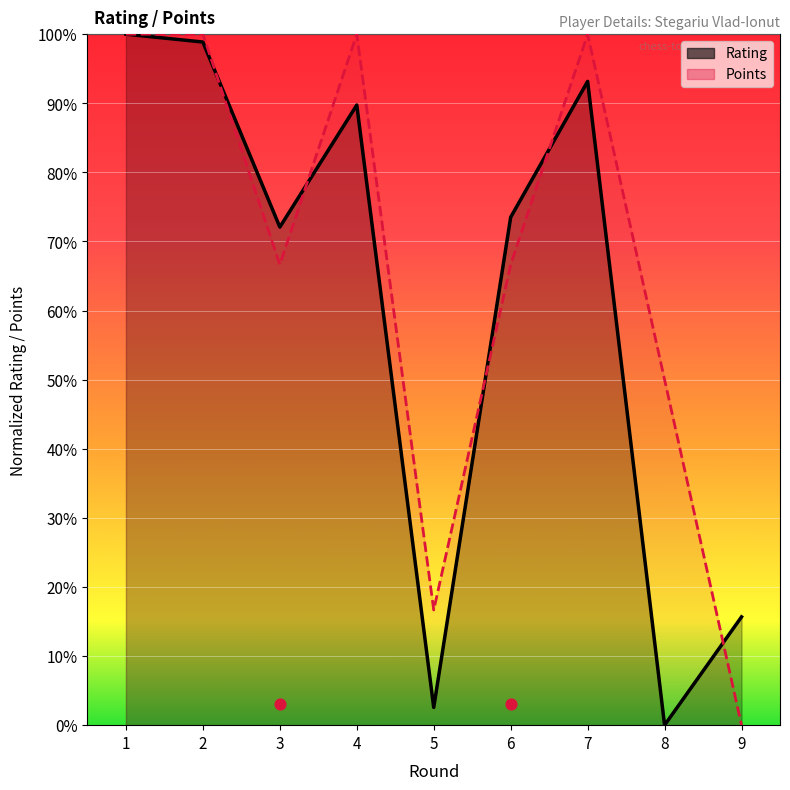

At how many categories does at least one series exceed 0?

9